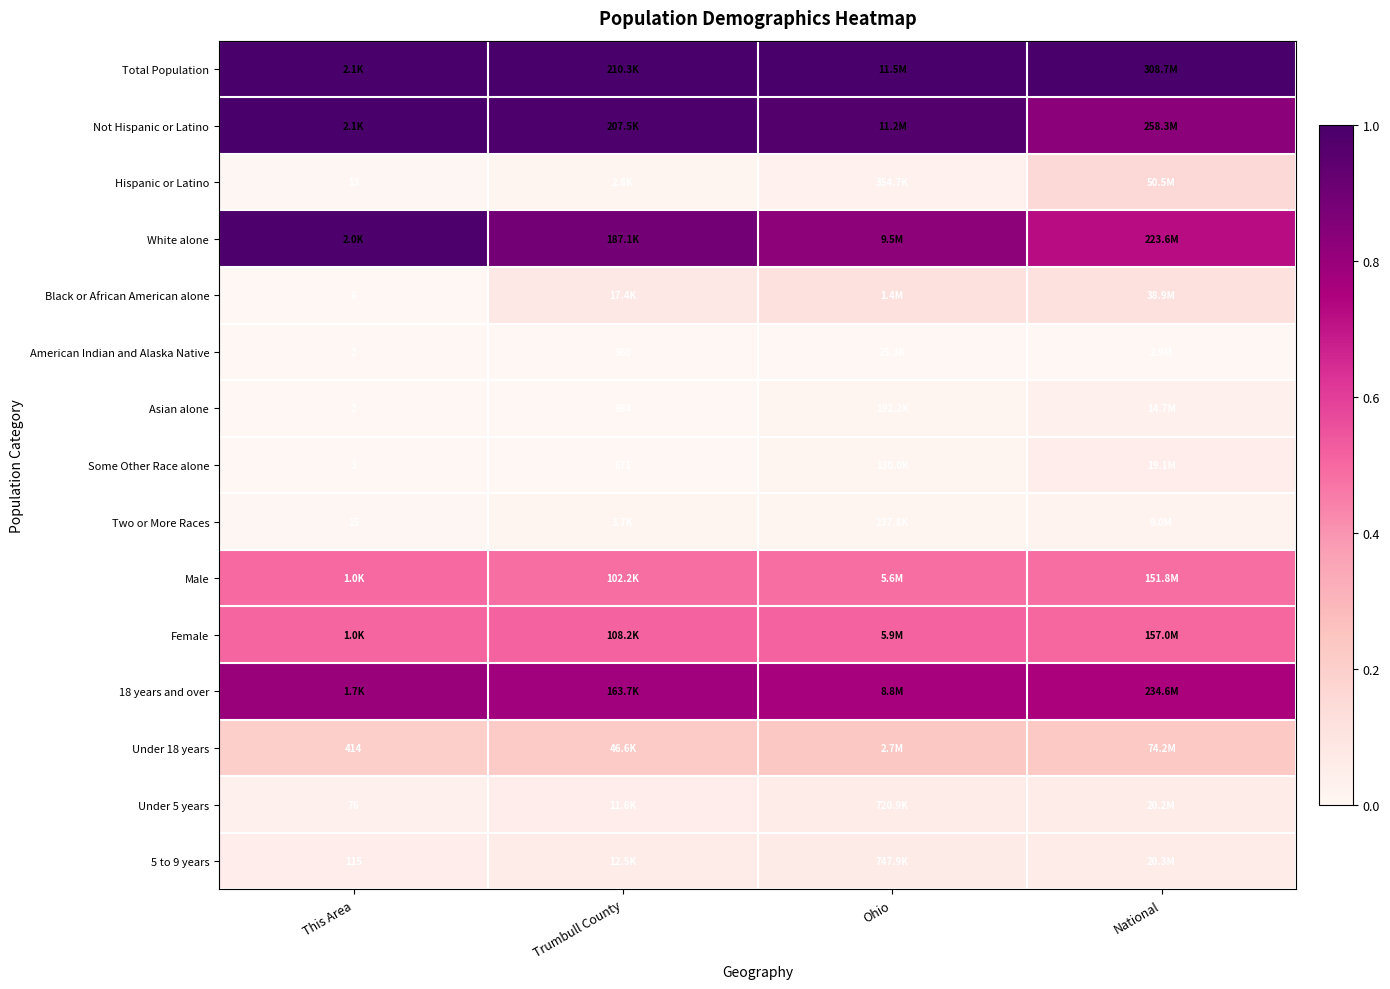

The White alone series shows 1.0 at This Area. True or false?

True